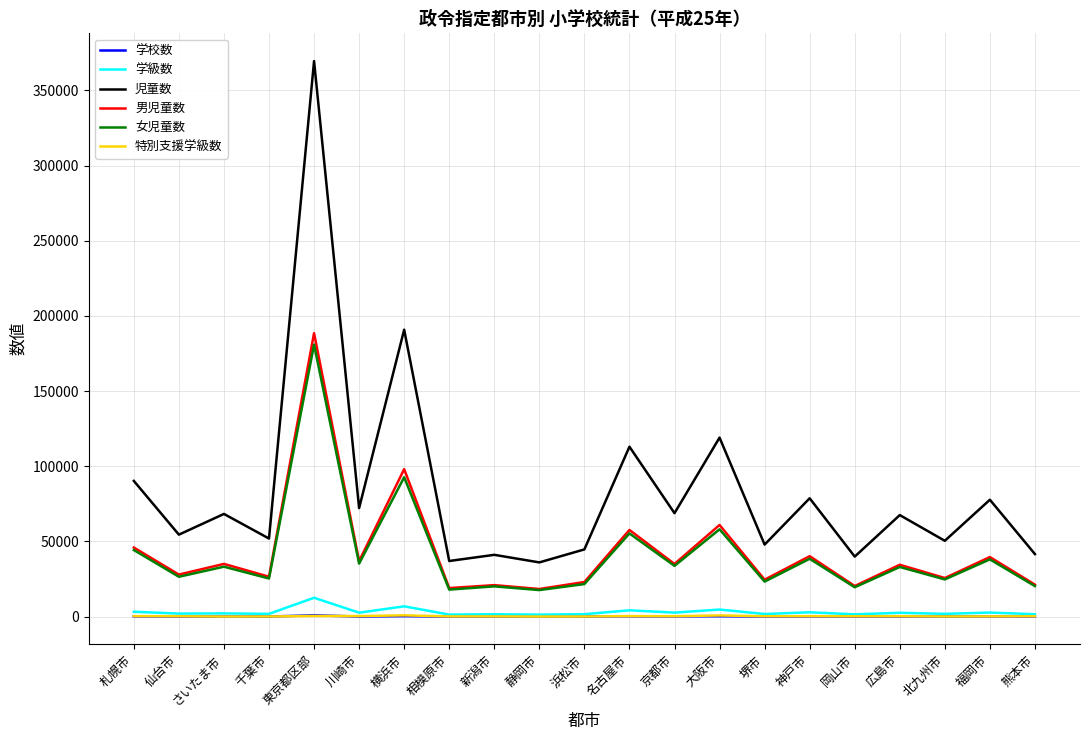

The value of 児童数 at 広島市 is 90466. True or false?

False